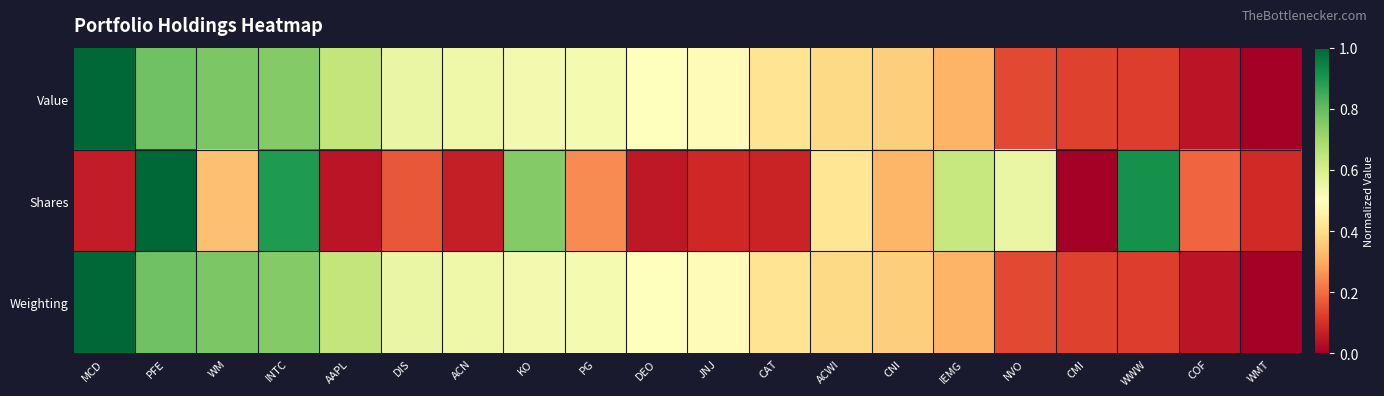

Which category has the highest value across all series?

MCD